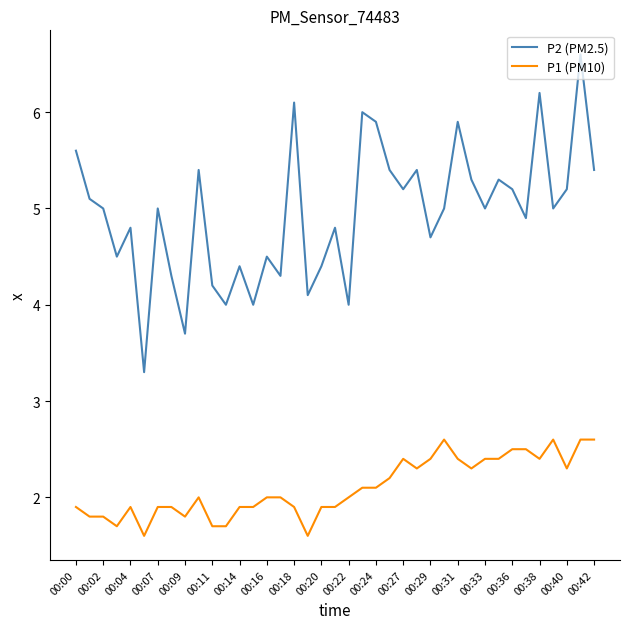

What is the minimum value for P1 (PM10)?

1.6